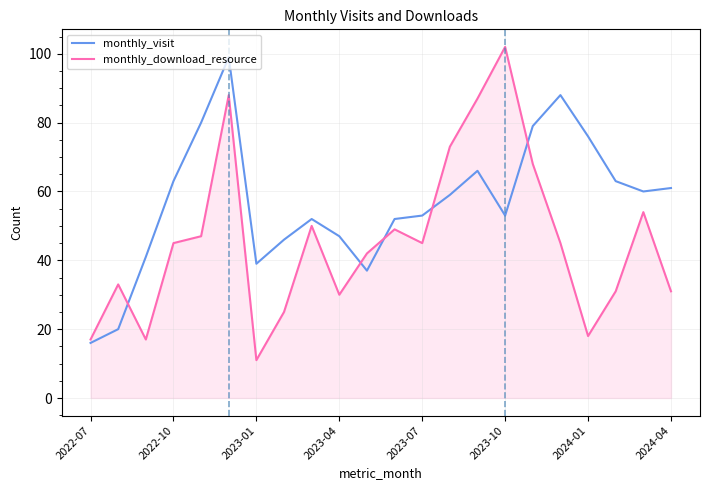

True or false: monthly_visit and monthly_download_resource intersect in this chart.

True